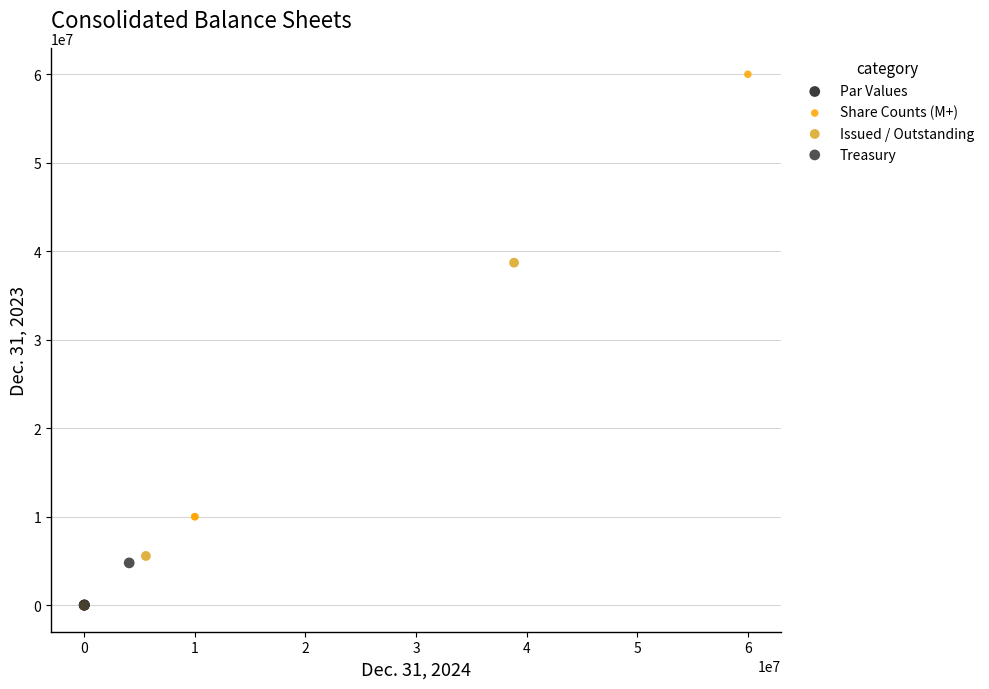

What are all the series names shown in the legend?

Par Values, Share Counts (M+), Issued / Outstanding, Treasury